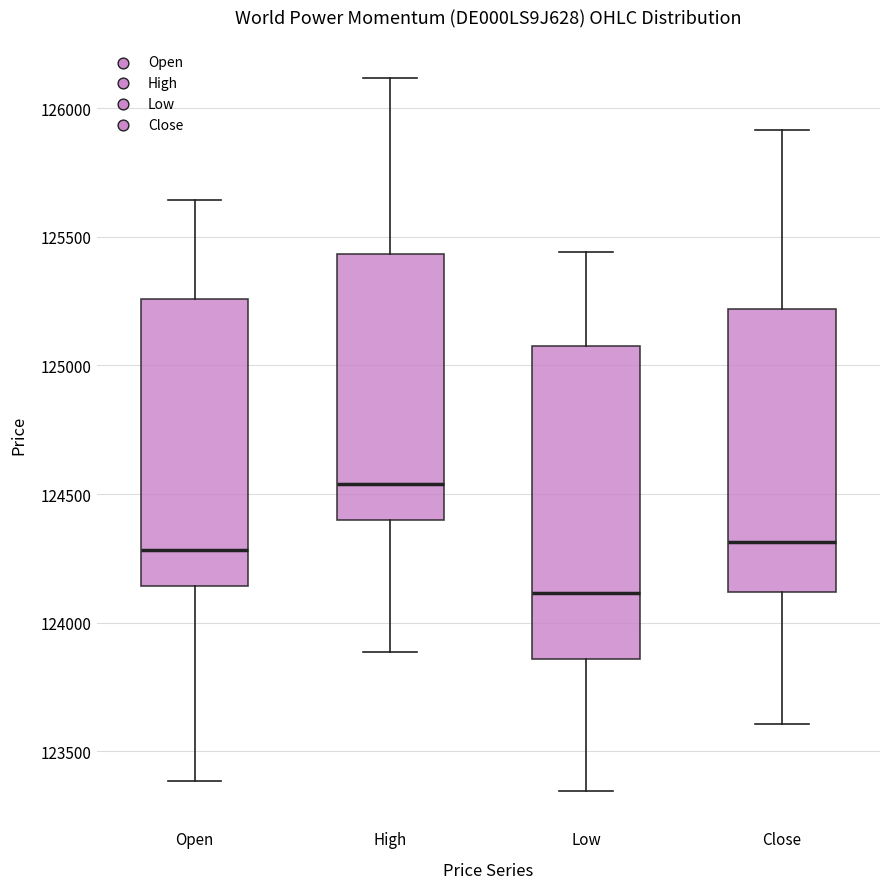

Which box has the lowest median line?

Low